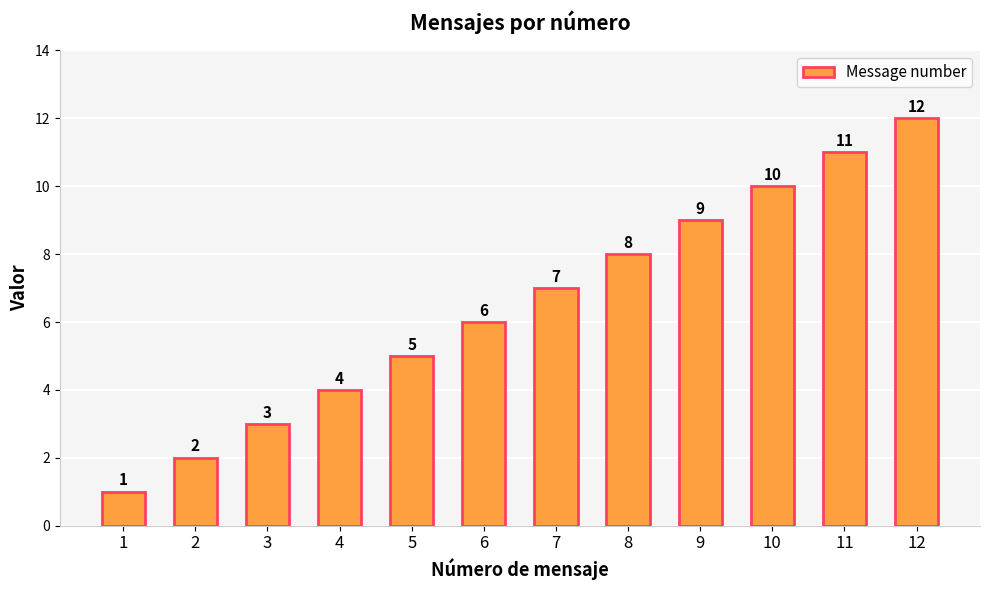

Rank the categories by value from lowest to highest.

1, 2, 3, 4, 5, 6, 7, 8, 9, 10, 11, 12